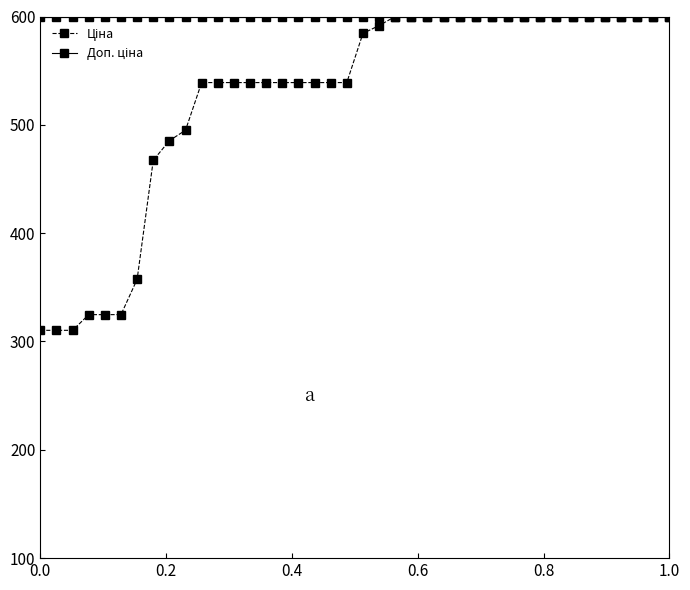

At how many categories does at least one series exceed 381?

40